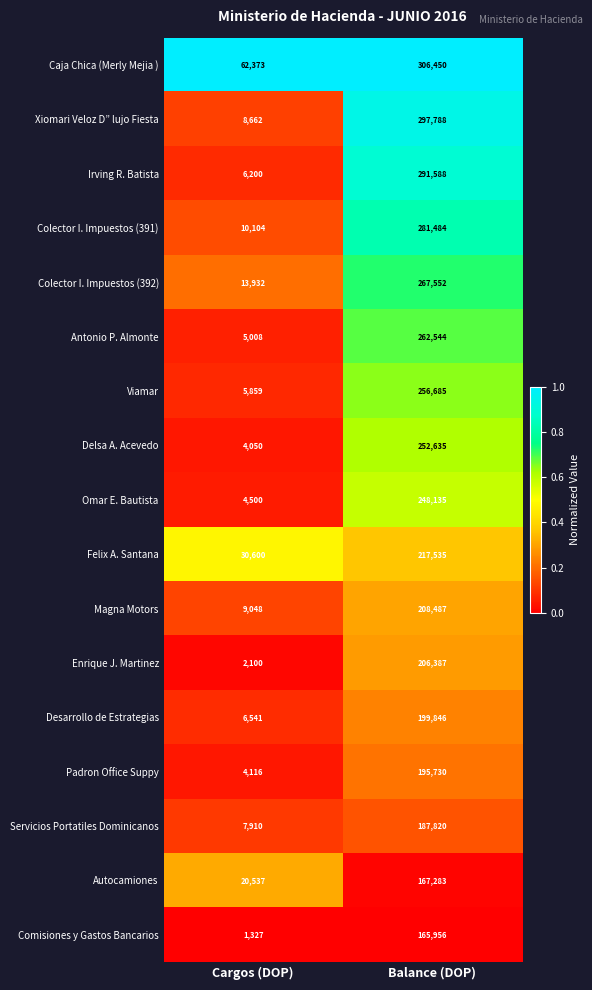

At which category does the chart reach its minimum across all series?

Cargos (DOP)